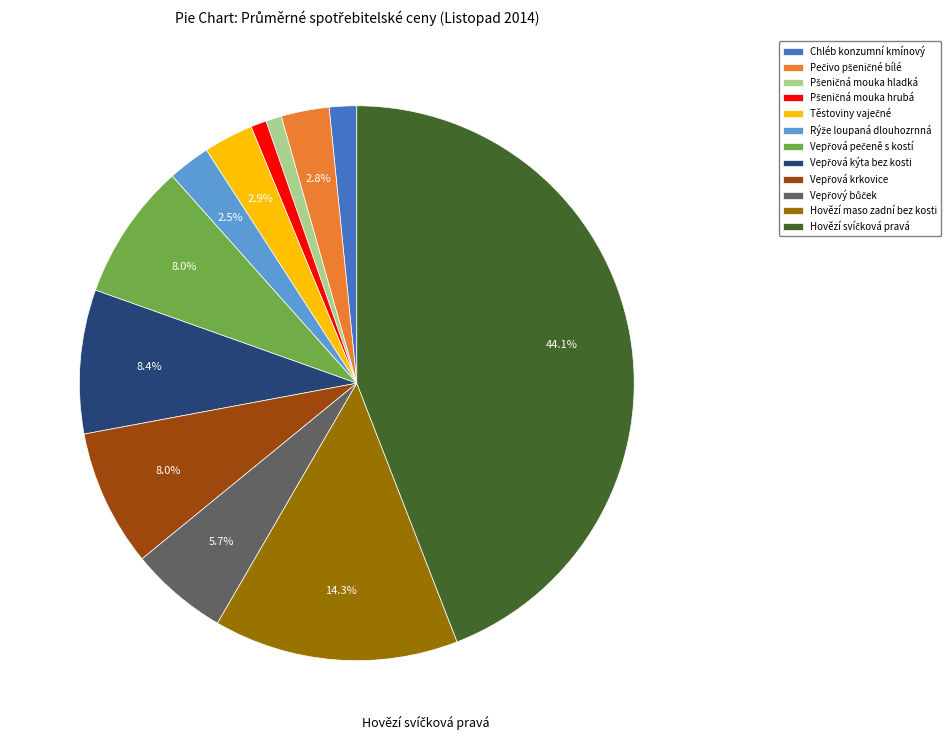

Is there a majority slice in this chart?

No